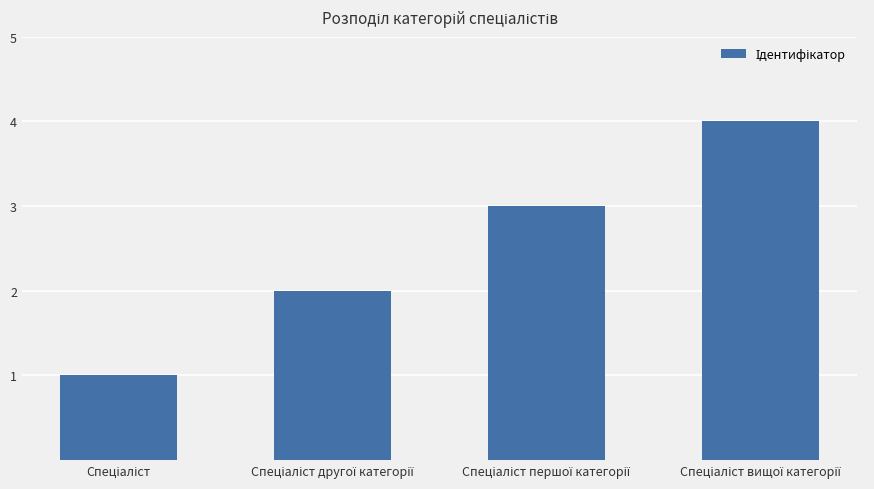

What is the difference between the maximum and second lowest values?

2